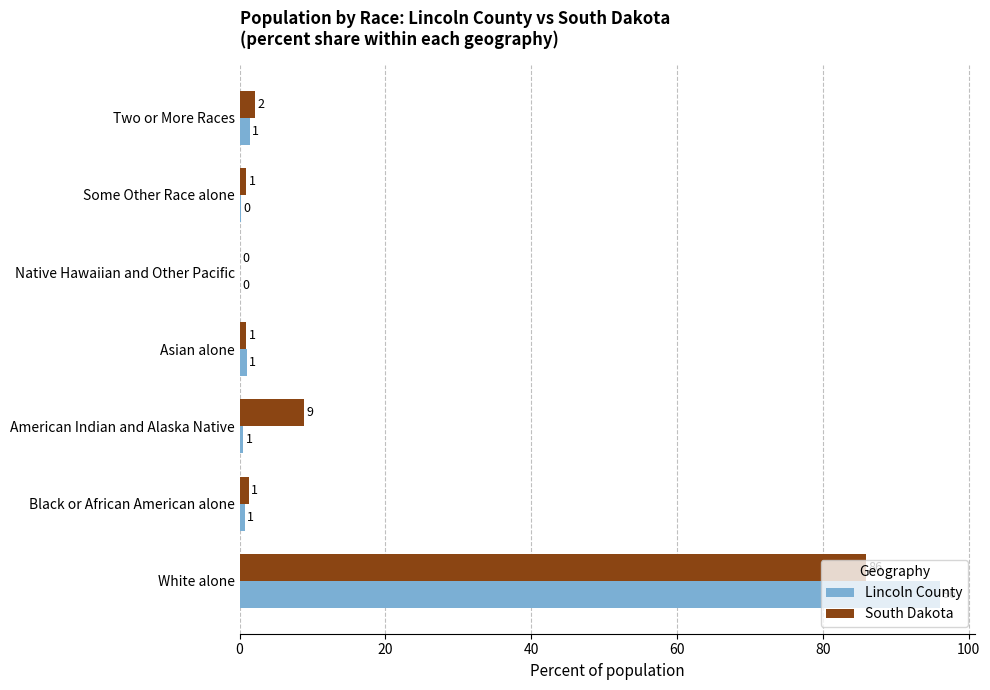

What are all the series names shown in the legend?

Lincoln County, South Dakota